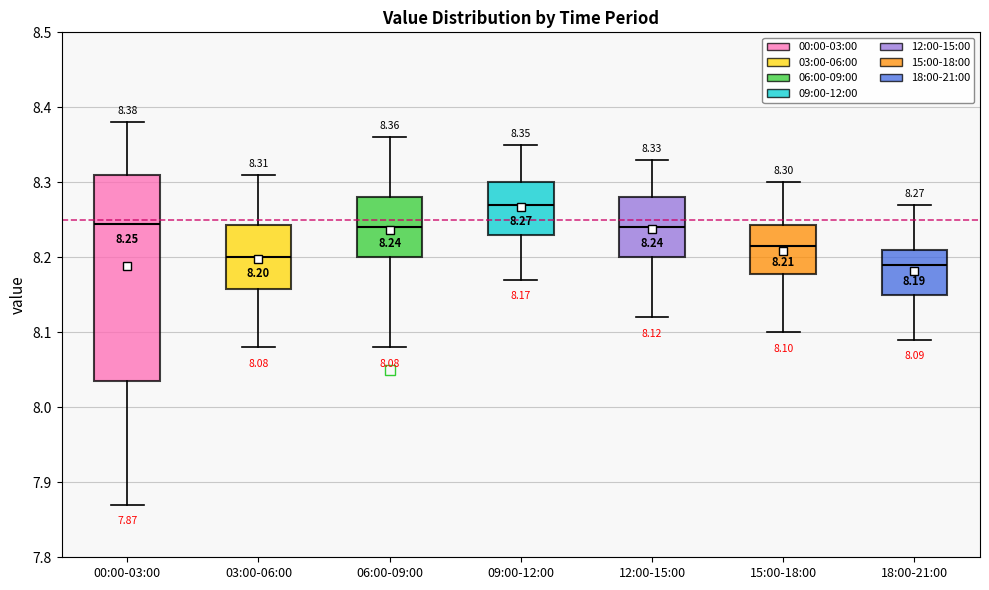

Comparing the boxes themselves (not the whiskers), which one is the tallest?

00:00-03:00